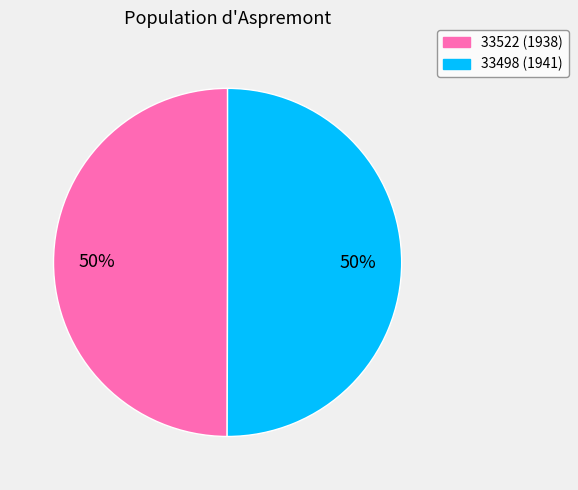

What is the ratio of the value at 33498 (1941) to the value at 33522 (1938)?

1.0